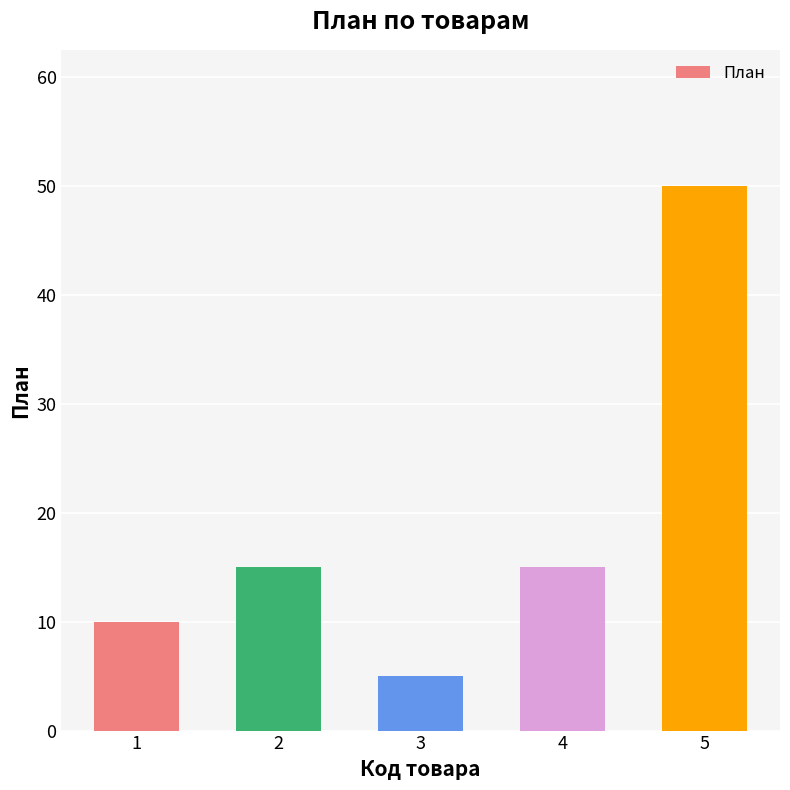

What is the sum of the values at 2 and 4?

30